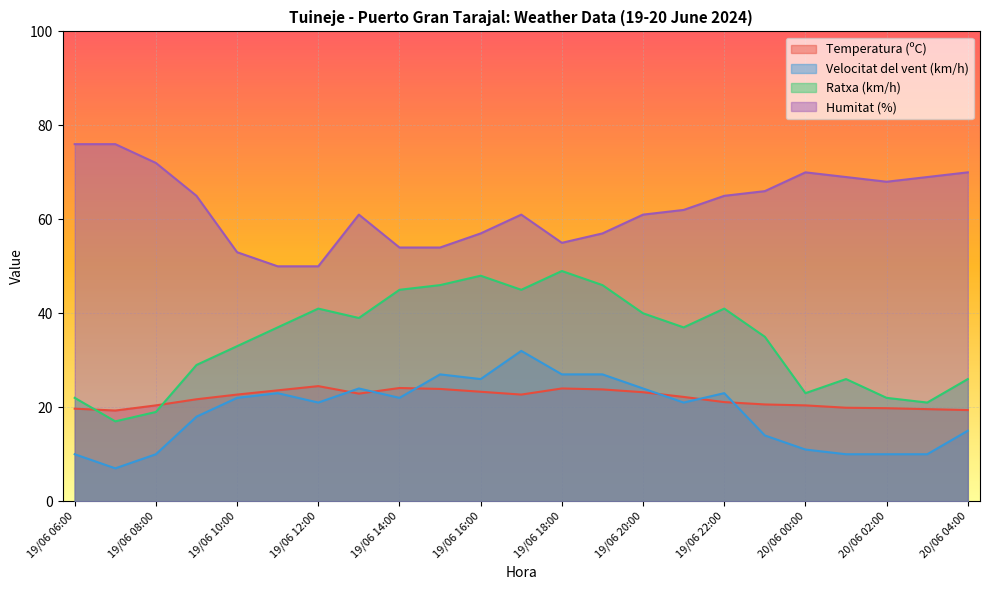

Reading right to left, what are all the values shown in this chart?

Temperatura (ºC): 19.4	19.6	19.8	19.9	20.4	20.6	21.1	22.2	23.2	23.8	24.0	22.7	23.3	23.9	24.1	22.9	24.5	23.6	22.7	21.7	20.4	19.3	19.7
Velocitat del vent (km/h): 15.0	10.0	10.0	10.0	11.0	14.0	23.0	21.0	24.0	27.0	27.0	32.0	26.0	27.0	22.0	24.0	21.0	23.0	22.0	18.0	10.0	7.0	10.0
Ratxa (km/h): 26.0	21.0	22.0	26.0	23.0	35.0	41.0	37.0	40.0	46.0	49.0	45.0	48.0	46.0	45.0	39.0	41.0	37.0	33.0	29.0	19.0	17.0	22.0
Humitat (%): 70.0	69.0	68.0	69.0	70.0	66.0	65.0	62.0	61.0	57.0	55.0	61.0	57.0	54.0	54.0	61.0	50.0	50.0	53.0	65.0	72.0	76.0	76.0